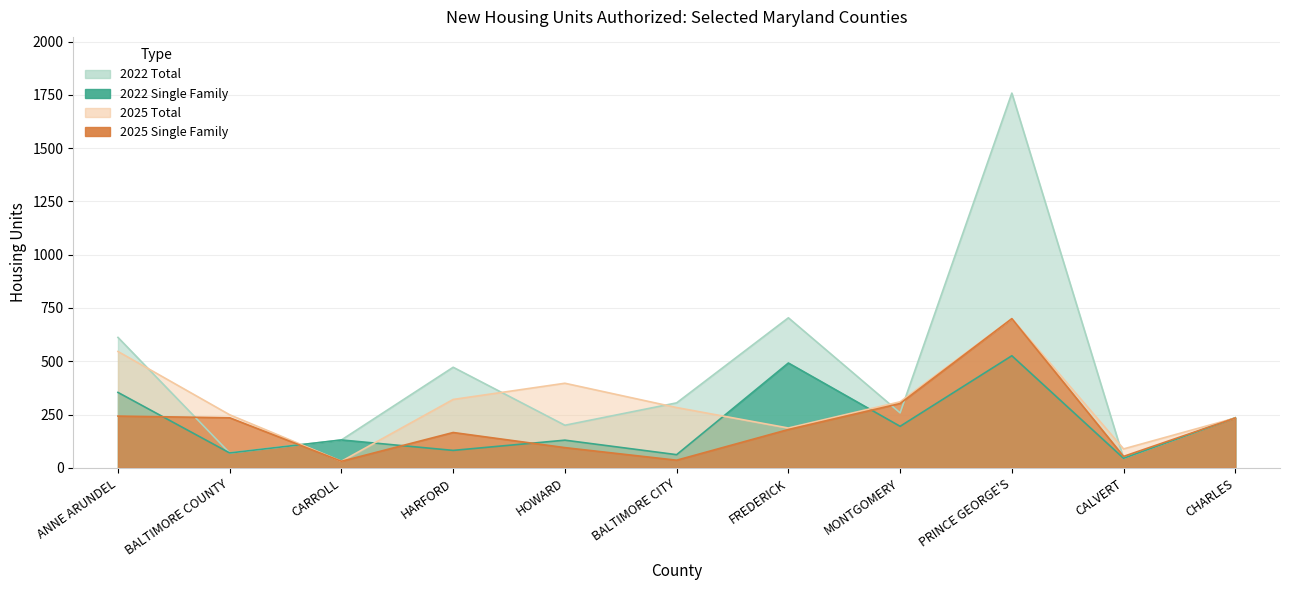

What position from the right is ANNE ARUNDEL?

11